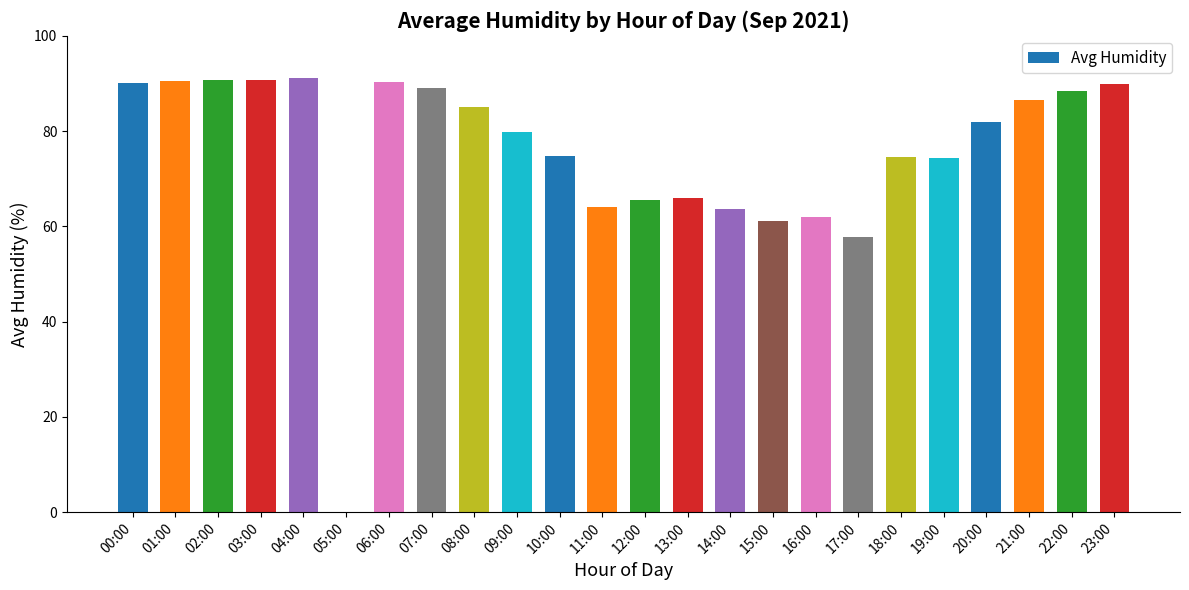

At which label does the data first exceed 82?

00:00